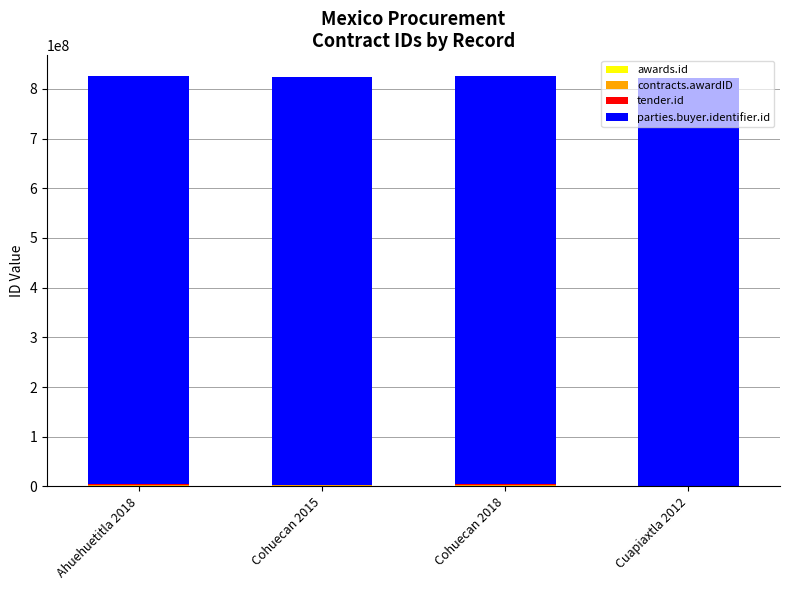

Count the number of categories in the chart.

4